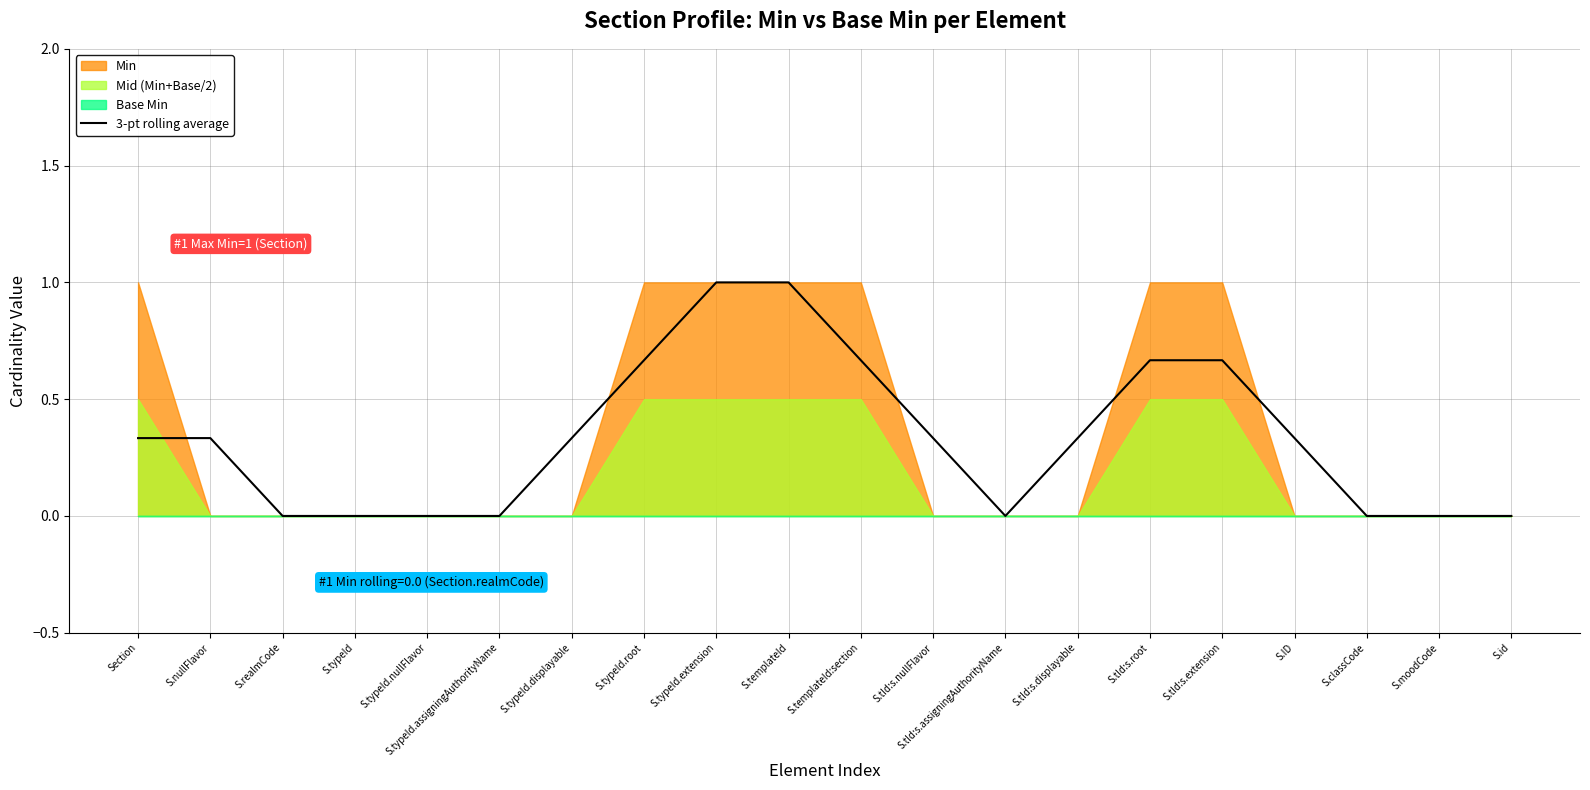

What is the value of the 17th point from the left?

0.3